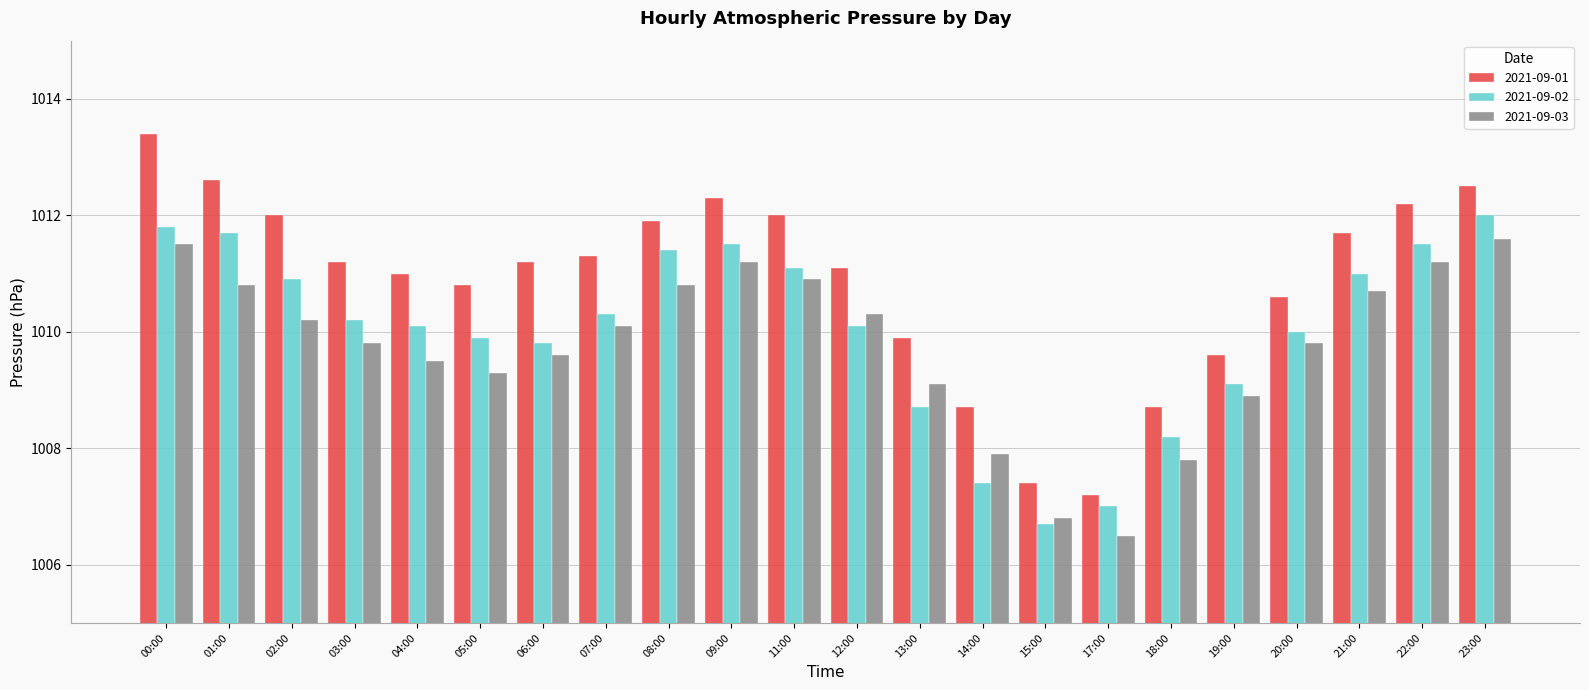

Which series has the largest total across all categories?

2021-09-01